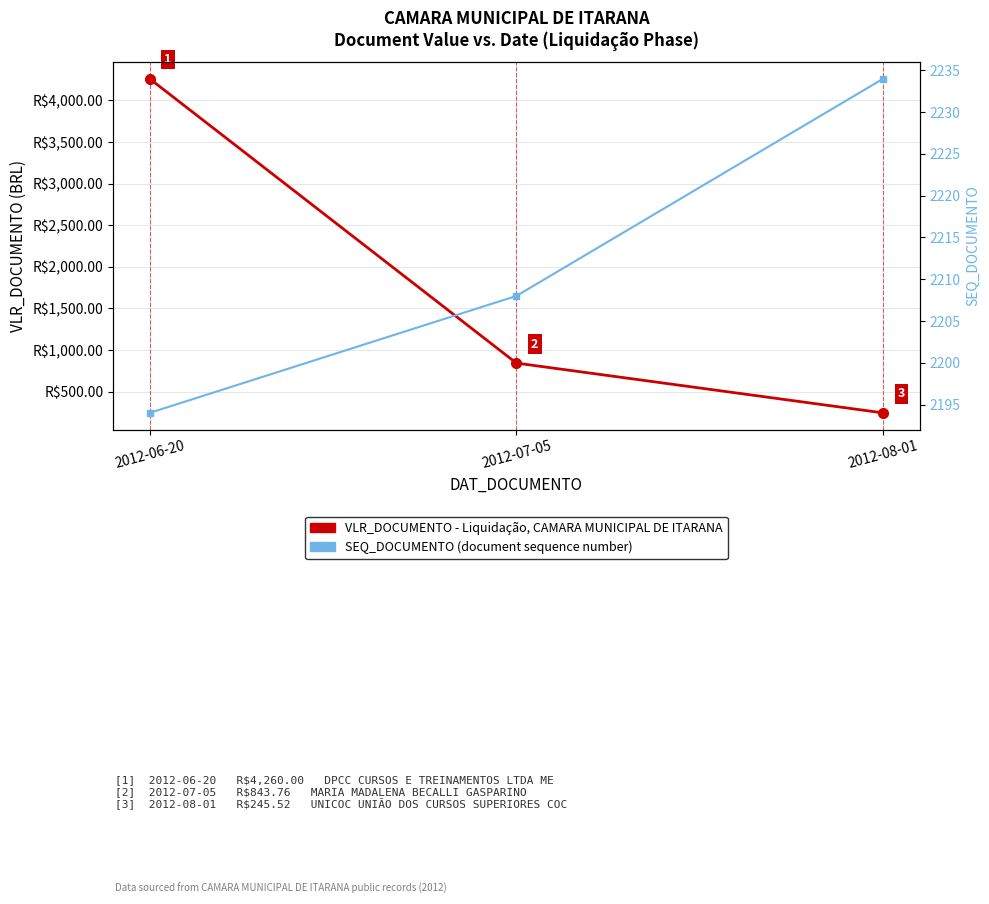

True or false: VLR_DOCUMENTO - Liquidação, CAMARA MUNICIPAL DE ITARANA has a value of 291.1 at 2012-07-05.

False